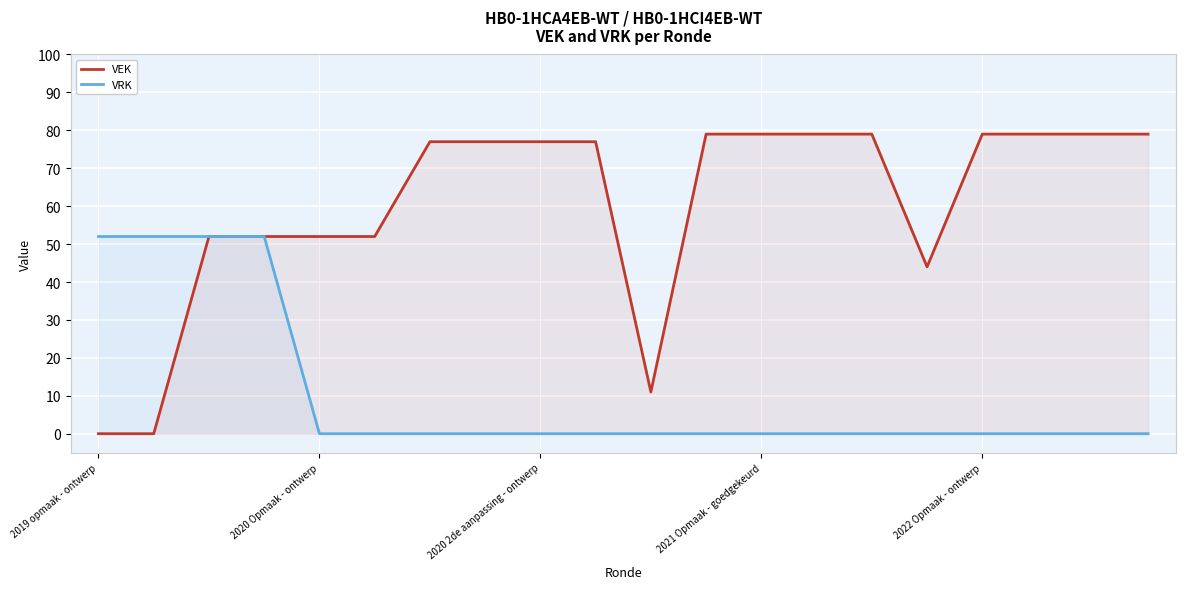

How many distinct data groups are displayed?

2